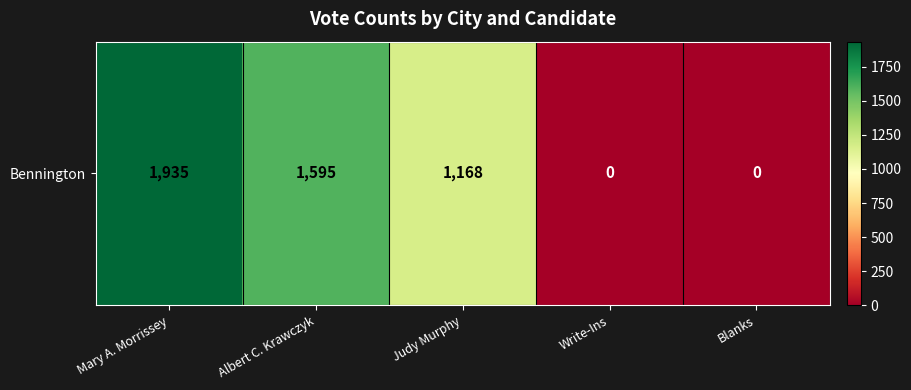

Which label corresponds to the largest value in the chart?

Mary A. Morrissey